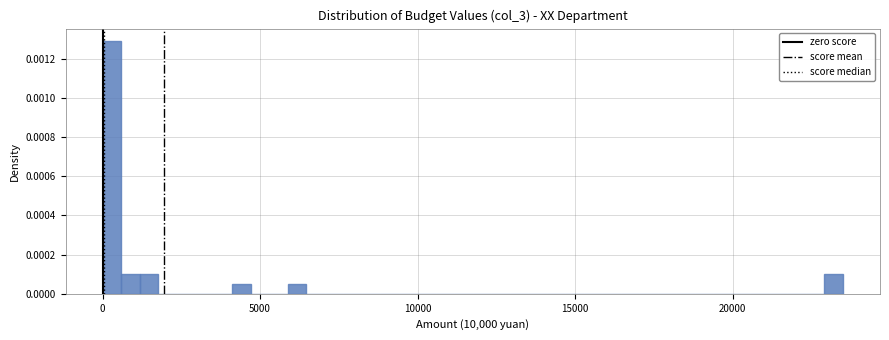

Read against the x-axis, roughly where is the centre of the tallest bar?

500